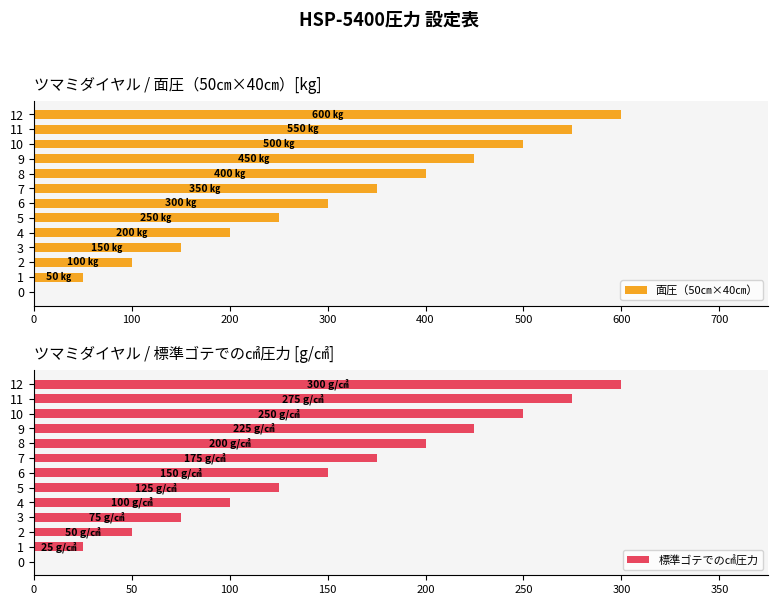

What position from the right is 12?

1